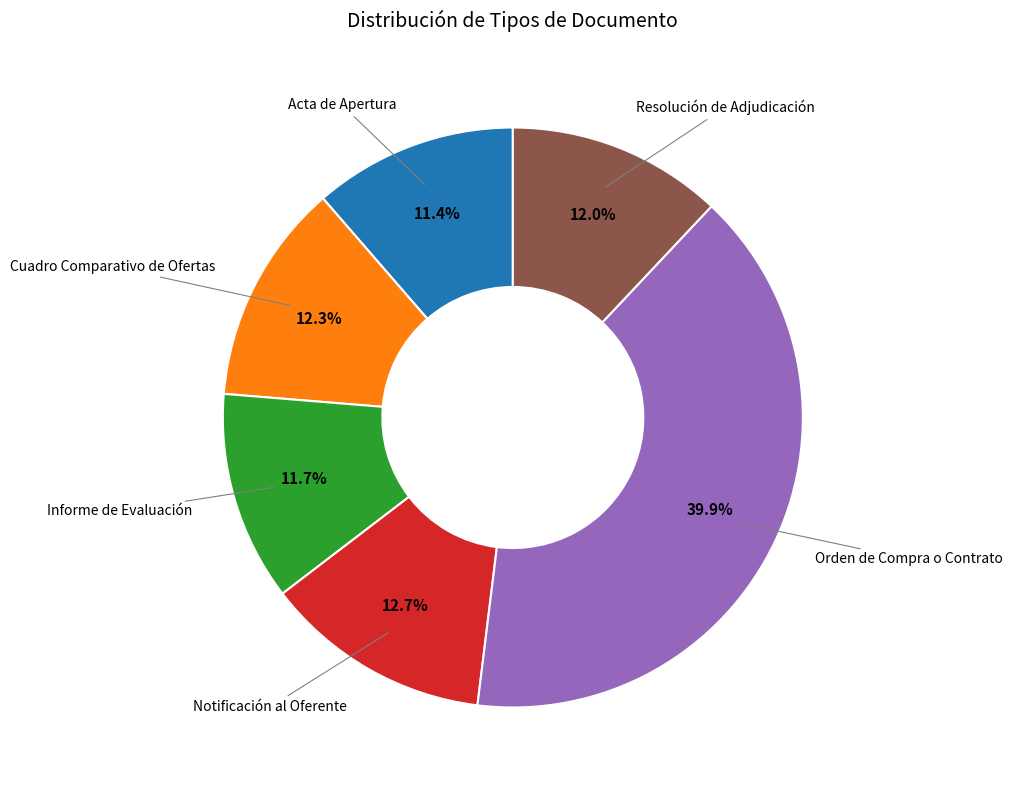

True or false: Acta de Apertura accounts for 11% of the total.

True